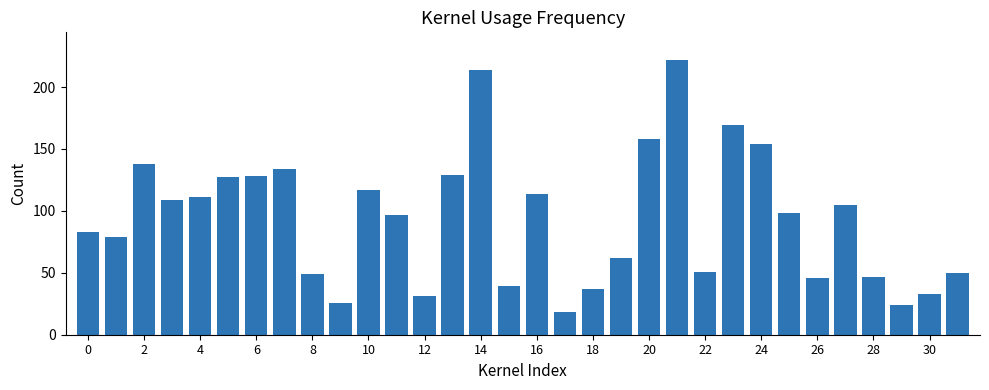

How many series are shown in this chart?

1